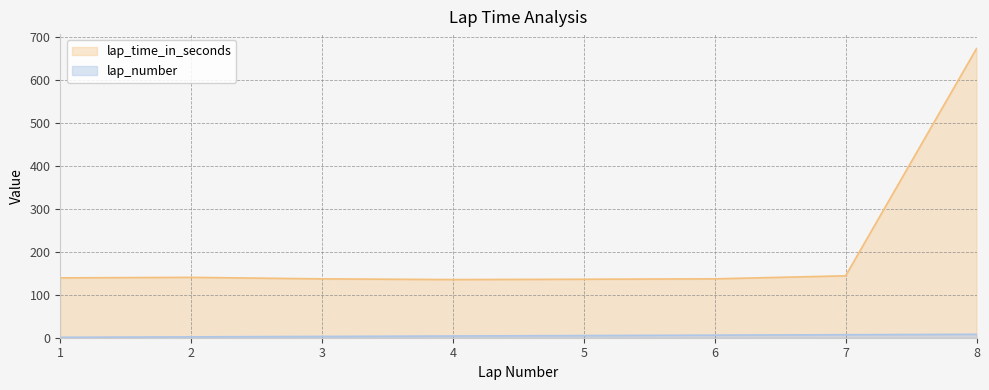

Which category has the lowest value across all series?

1